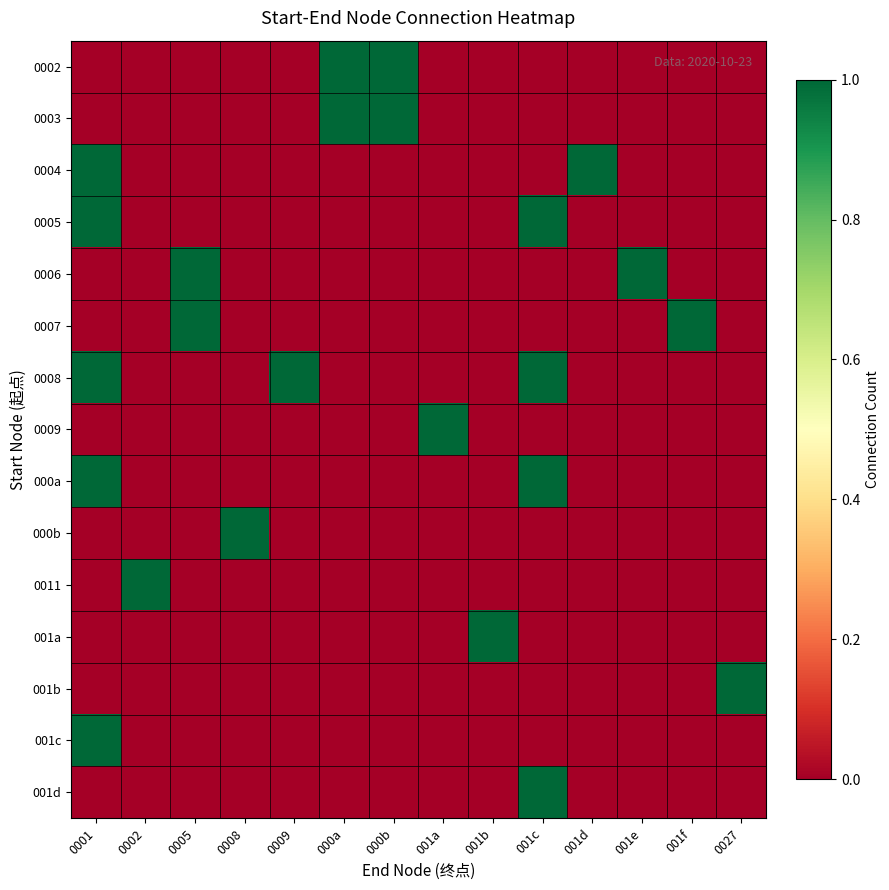

Reading right to left, transcribe all the data shown in this chart.

0002: 0027=0	001f=0	001e=0	001d=0	001c=0	001b=0	001a=0	000b=1	000a=1	0009=0	0008=0	0005=0	0002=0	0001=0
0003: 0027=0	001f=0	001e=0	001d=0	001c=0	001b=0	001a=0	000b=1	000a=1	0009=0	0008=0	0005=0	0002=0	0001=0
0004: 0027=0	001f=0	001e=0	001d=1	001c=0	001b=0	001a=0	000b=0	000a=0	0009=0	0008=0	0005=0	0002=0	0001=1
0005: 0027=0	001f=0	001e=0	001d=0	001c=1	001b=0	001a=0	000b=0	000a=0	0009=0	0008=0	0005=0	0002=0	0001=1
0006: 0027=0	001f=0	001e=1	001d=0	001c=0	001b=0	001a=0	000b=0	000a=0	0009=0	0008=0	0005=1	0002=0	0001=0
0007: 0027=0	001f=1	001e=0	001d=0	001c=0	001b=0	001a=0	000b=0	000a=0	0009=0	0008=0	0005=1	0002=0	0001=0
0008: 0027=0	001f=0	001e=0	001d=0	001c=1	001b=0	001a=0	000b=0	000a=0	0009=1	0008=0	0005=0	0002=0	0001=1
0009: 0027=0	001f=0	001e=0	001d=0	001c=0	001b=0	001a=1	000b=0	000a=0	0009=0	0008=0	0005=0	0002=0	0001=0
000a: 0027=0	001f=0	001e=0	001d=0	001c=1	001b=0	001a=0	000b=0	000a=0	0009=0	0008=0	0005=0	0002=0	0001=1
000b: 0027=0	001f=0	001e=0	001d=0	001c=0	001b=0	001a=0	000b=0	000a=0	0009=0	0008=1	0005=0	0002=0	0001=0
0011: 0027=0	001f=0	001e=0	001d=0	001c=0	001b=0	001a=0	000b=0	000a=0	0009=0	0008=0	0005=0	0002=1	0001=0
001a: 0027=0	001f=0	001e=0	001d=0	001c=0	001b=1	001a=0	000b=0	000a=0	0009=0	0008=0	0005=0	0002=0	0001=0
001b: 0027=1	001f=0	001e=0	001d=0	001c=0	001b=0	001a=0	000b=0	000a=0	0009=0	0008=0	0005=0	0002=0	0001=0
001c: 0027=0	001f=0	001e=0	001d=0	001c=0	001b=0	001a=0	000b=0	000a=0	0009=0	0008=0	0005=0	0002=0	0001=1
001d: 0027=0	001f=0	001e=0	001d=0	001c=1	001b=0	001a=0	000b=0	000a=0	0009=0	0008=0	0005=0	0002=0	0001=0